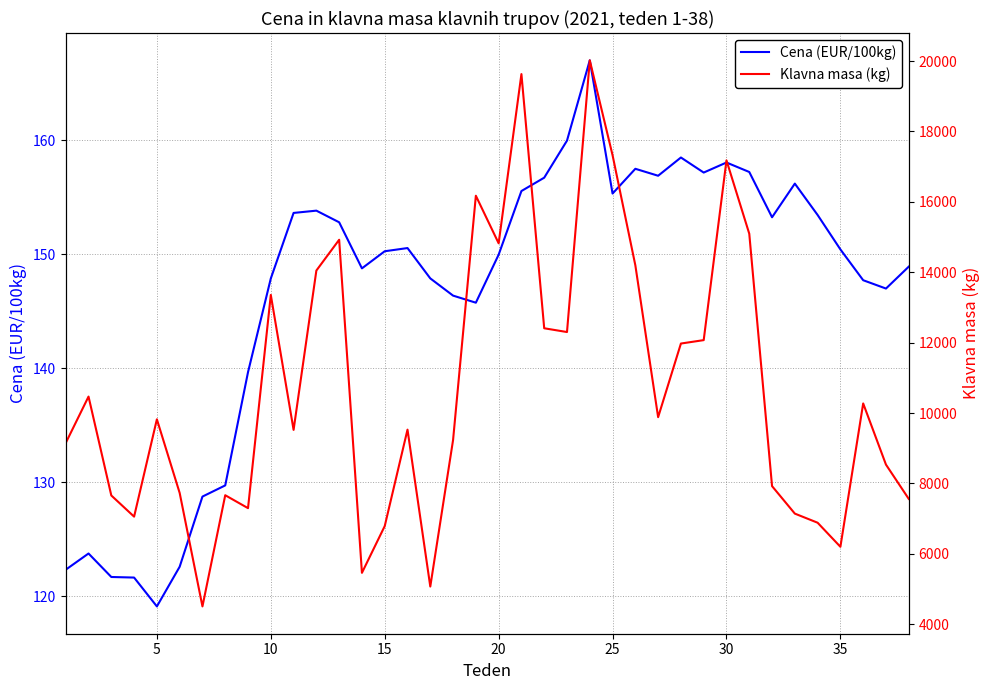

The value of Cena (EUR/100kg) at 25 is 155.3. True or false?

True